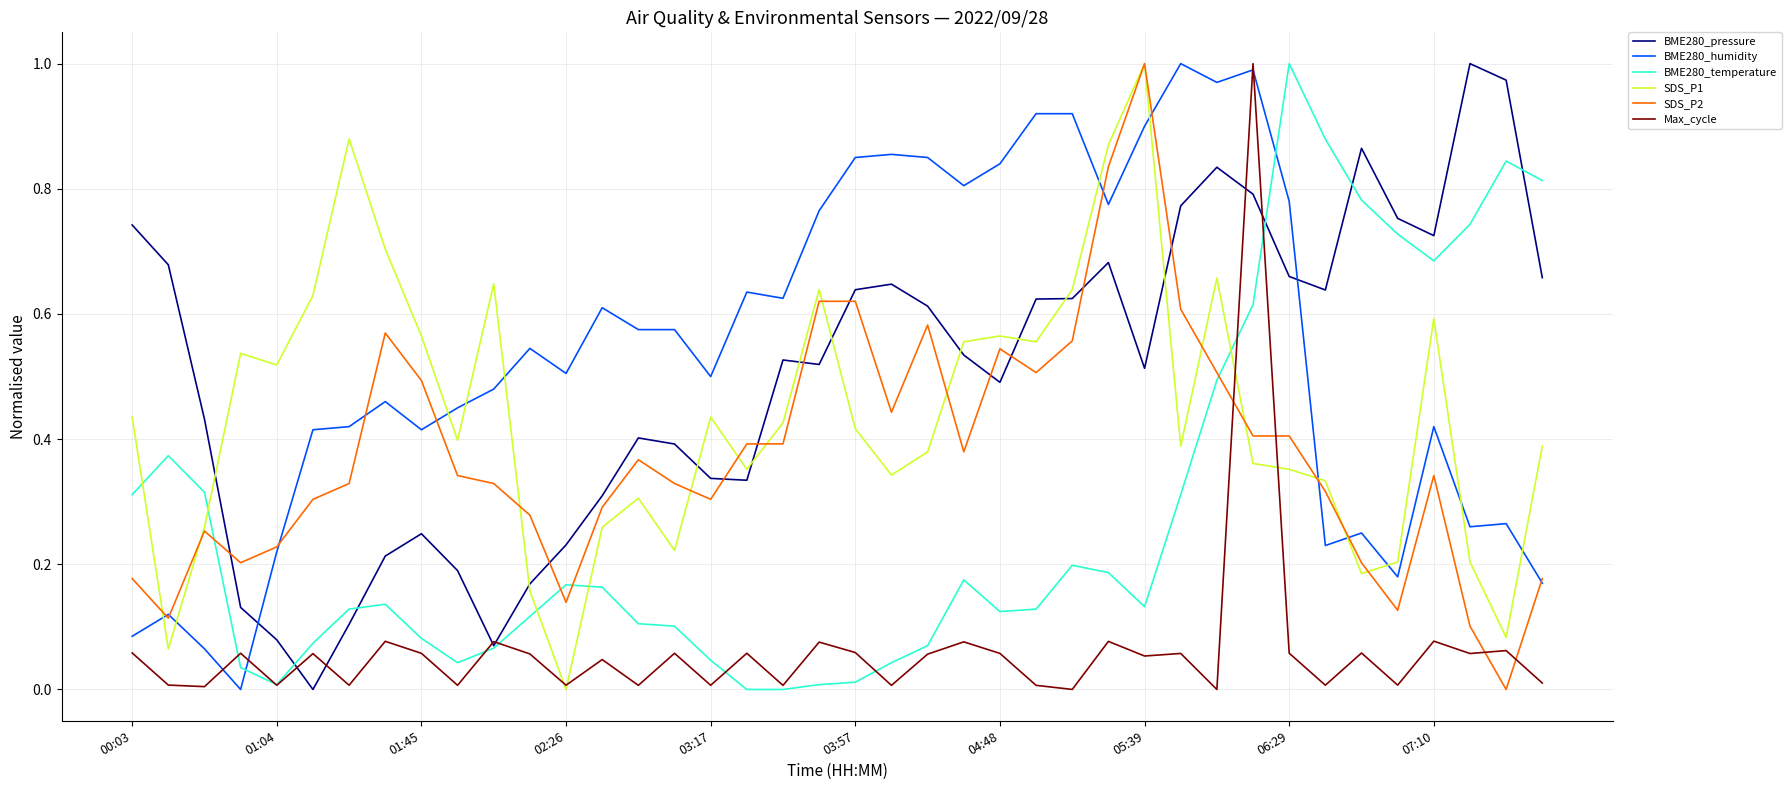

Which series ends up on top after the final intersection of BME280_pressure and BME280_humidity?

BME280_pressure